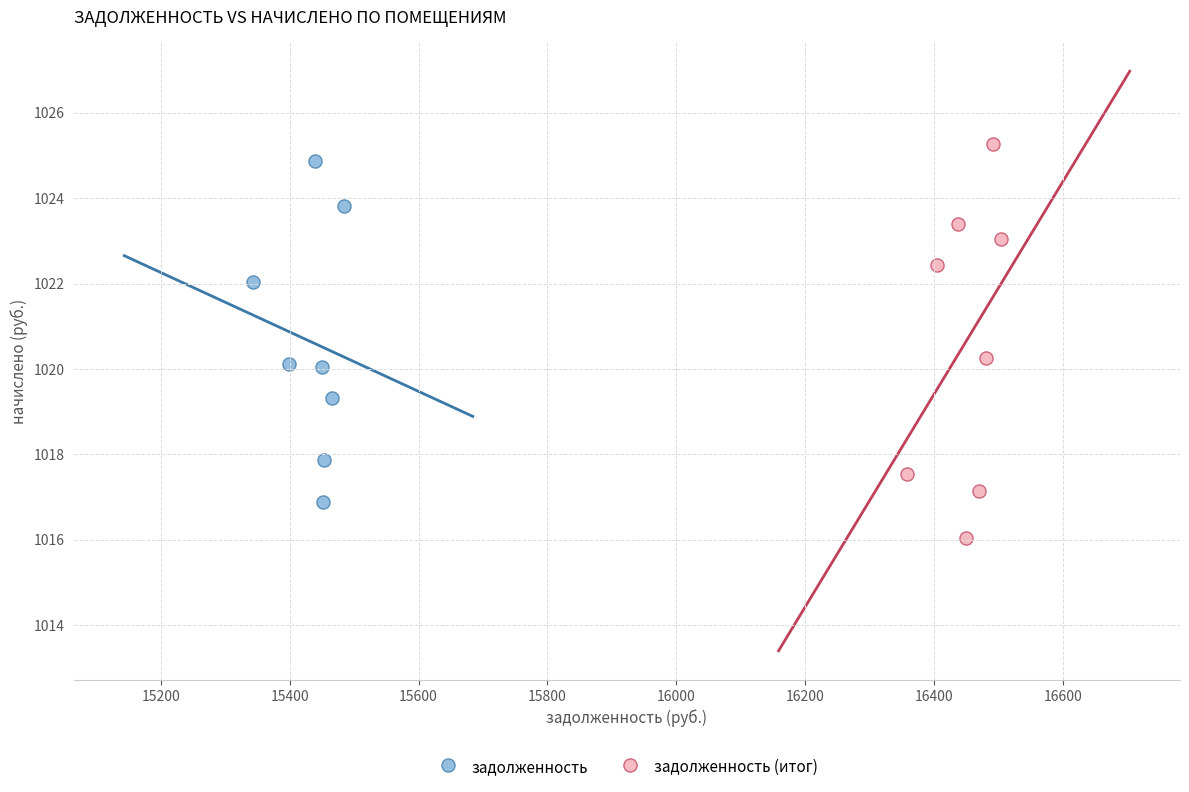

Which series contains the highest Y value?

задолженность (итог)